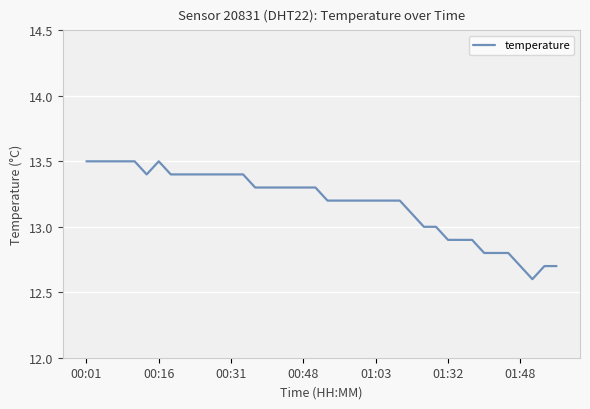

What is the minimum value shown in the chart?

12.6